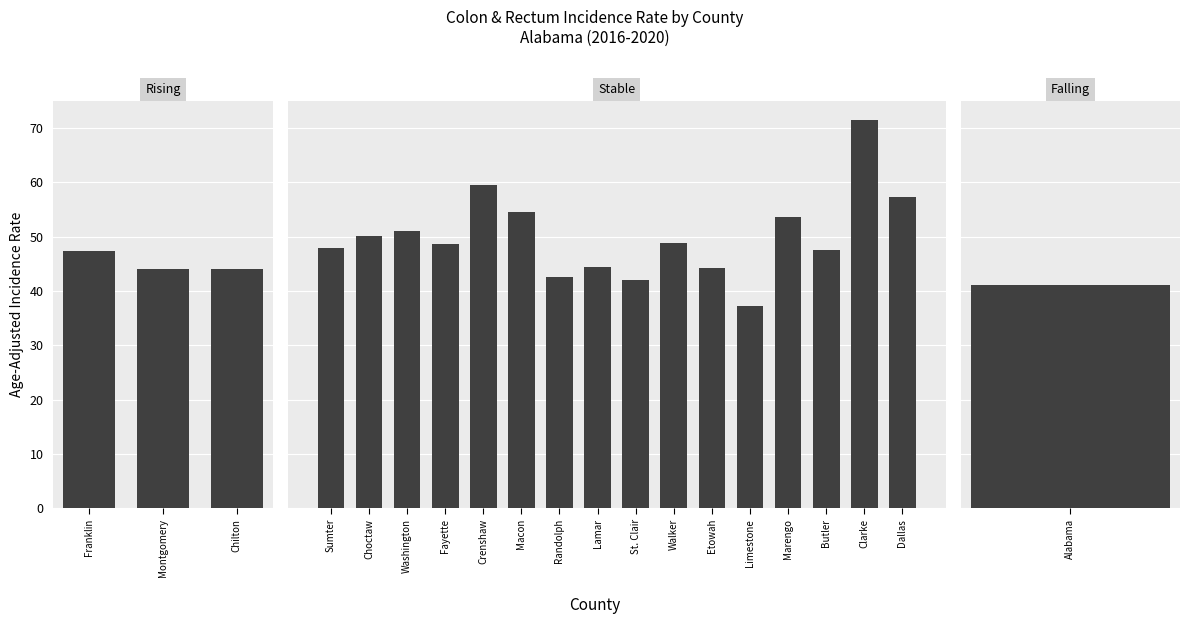

What is the ratio of the value at Choctaw to the value at Walker?

1.0